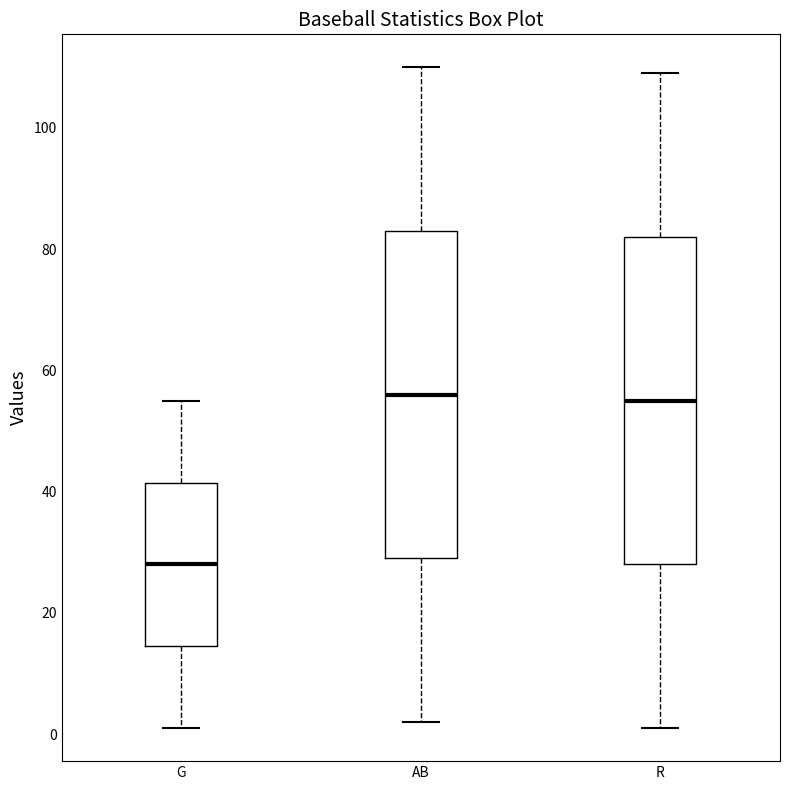

Reading left to right, transcribe this box plot: for each box, give where its median line is, the range the box spans, and where its two whiskers end, as read against the y-axis. The values are not printed on the chart, so give them approximately, as read against the axis.

G: median 28, box 14 to 42, whiskers 2 to 56
AB: median 56, box 30 to 84, whiskers 2 to 110
R: median 56, box 28 to 82, whiskers 2 to 110